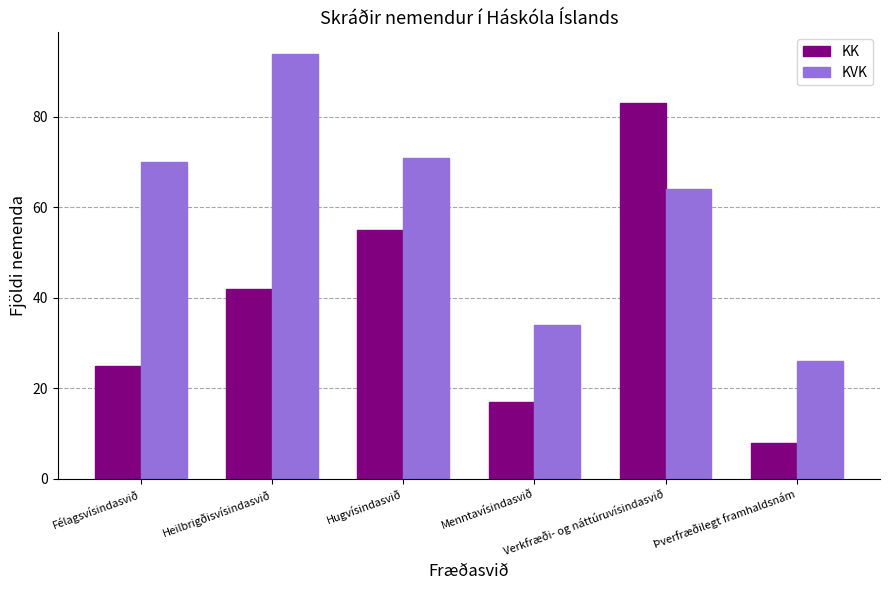

What is the label of the 5th bar from the right?

Heilbrigðisvísindasvið